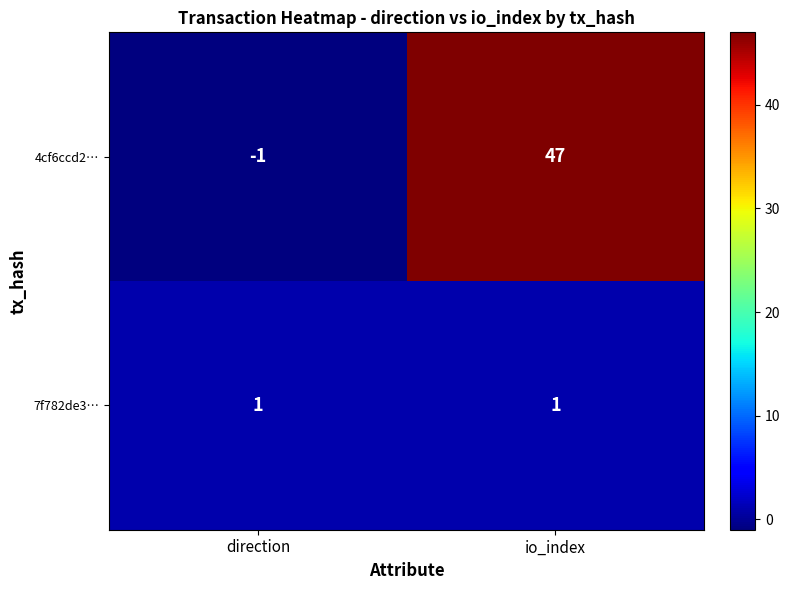

How many series are shown in this chart?

2